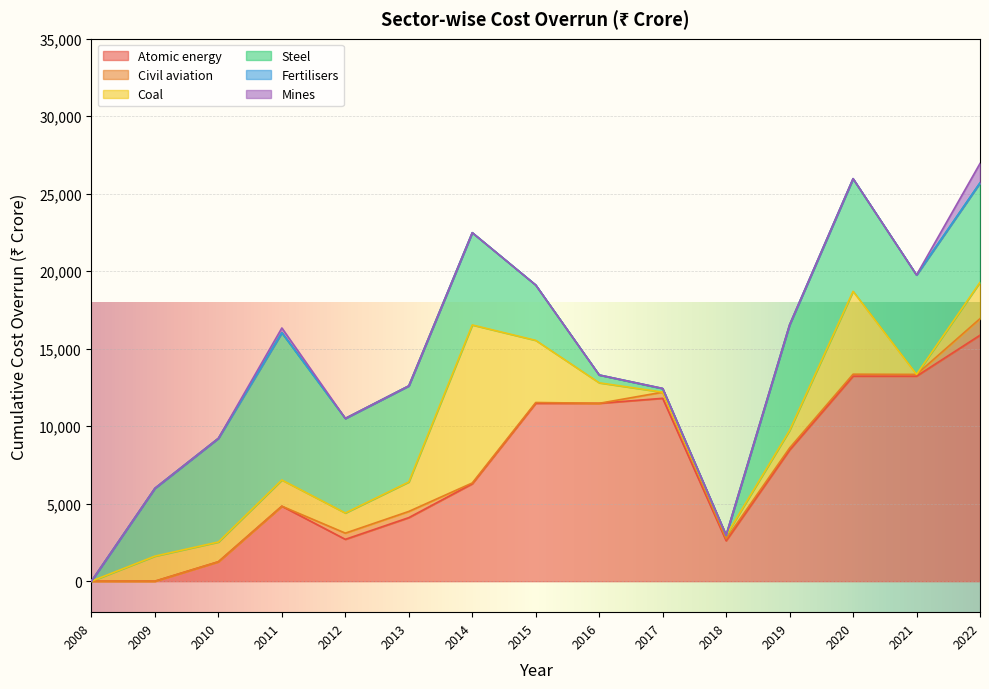

How many data points in Civil aviation are less than 114?

3